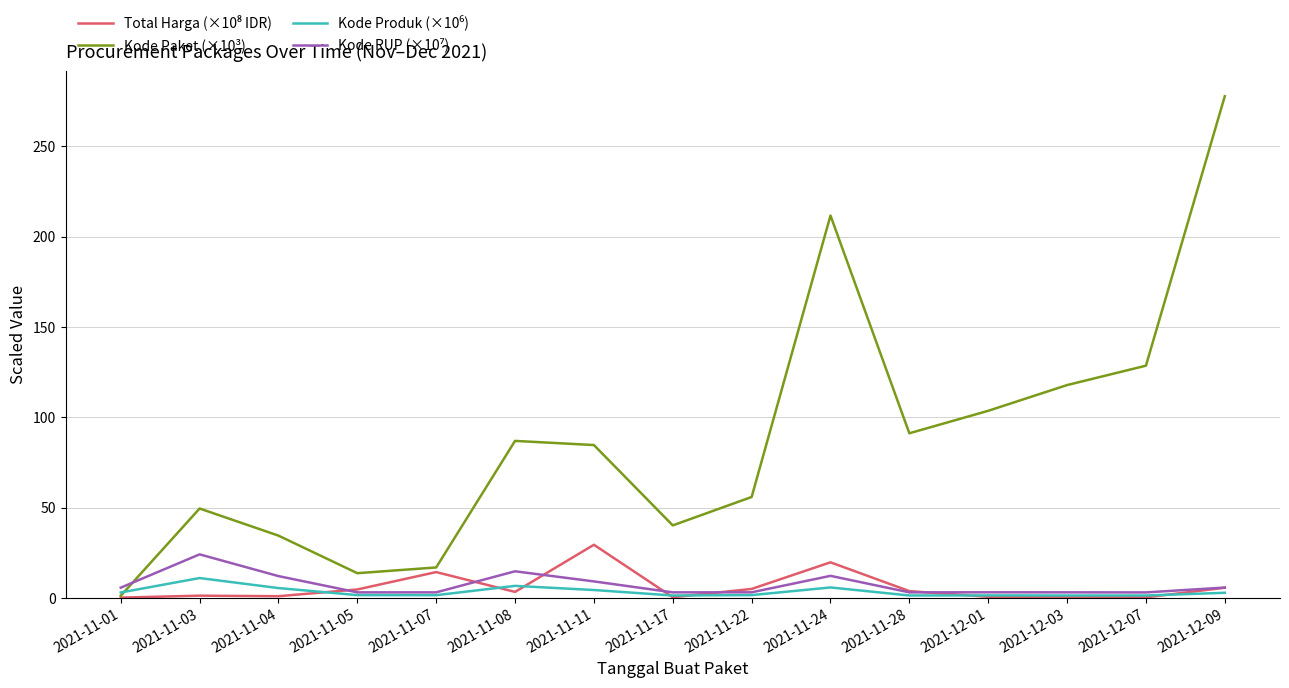

Count the number of data series in this chart.

4